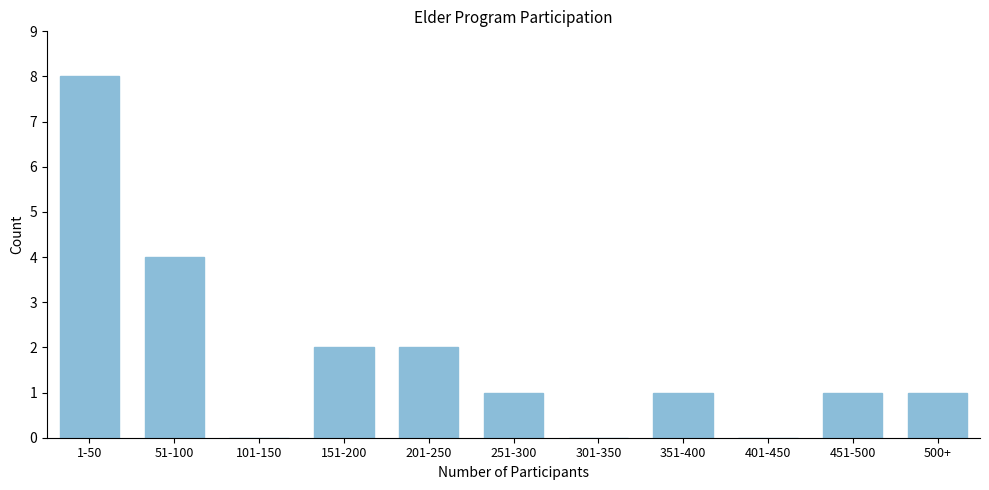

Reading right to left, list all the values displayed in this chart.

500+=1	451-500=1	401-450=0	351-400=1	301-350=0	251-300=1	201-250=2	151-200=2	101-150=0	51-100=4	1-50=8